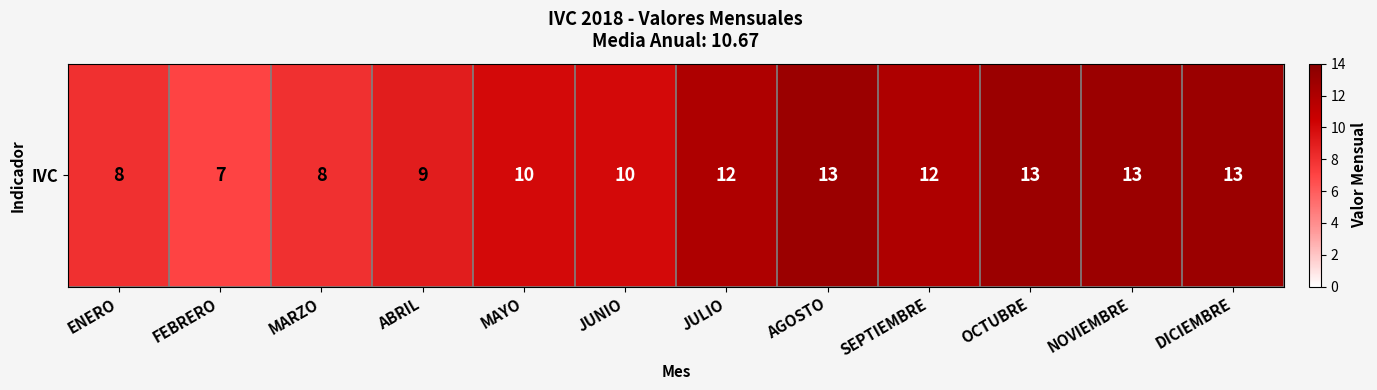

What is the ratio of the value at DICIEMBRE to the value at SEPTIEMBRE?

1.1